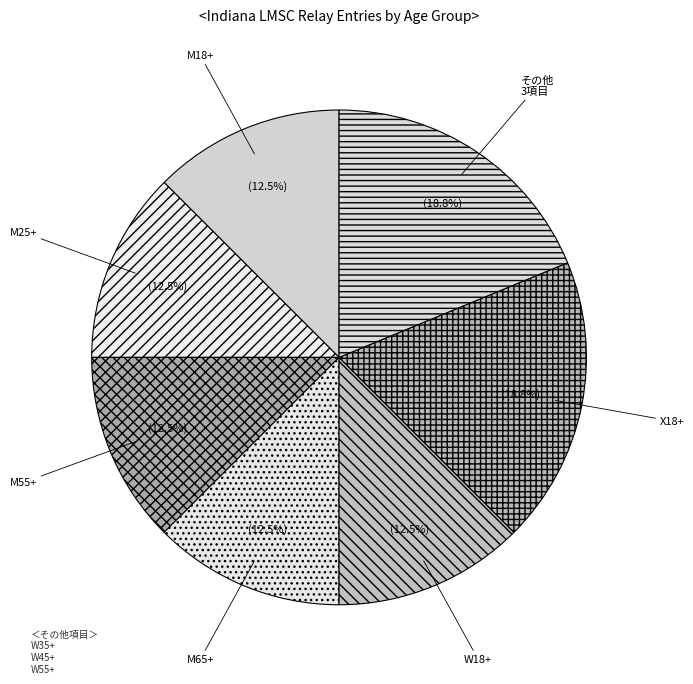

What percentage is NOT represented by M25+?

87.5%